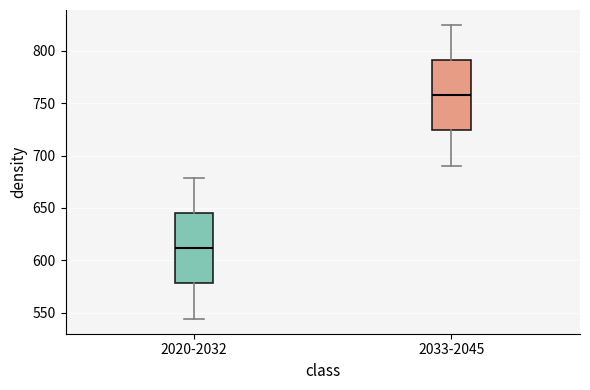

Reading left to right, read every box against the y-axis: the position of its median line, the range the box covers, and the ends of its whiskers. The values are not printed on the chart, so give them approximately, as read against the axis.

2020-2032: median 610, box 580 to 645, whiskers 545 to 680
2033-2045: median 760, box 725 to 790, whiskers 690 to 825